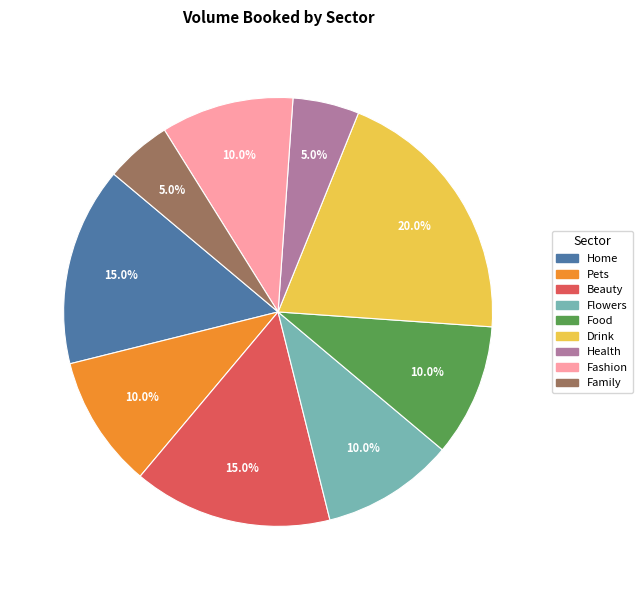

Which has a higher value, Beauty or Health?

Beauty